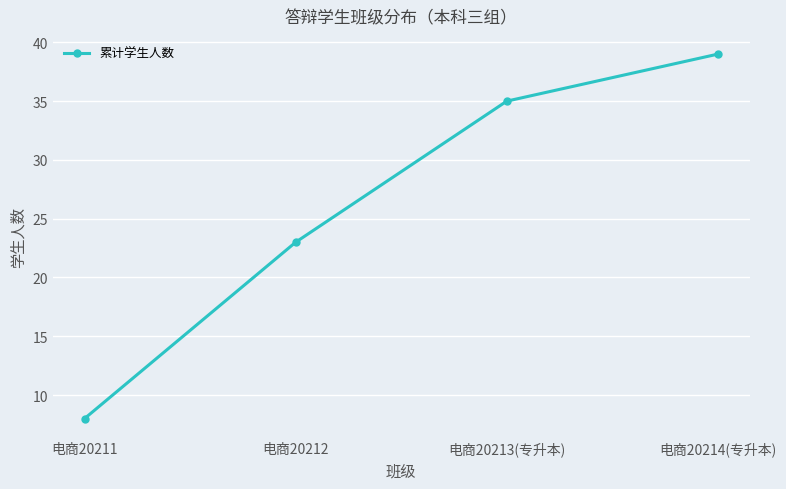

What is the value of the 4th point from the left?

39